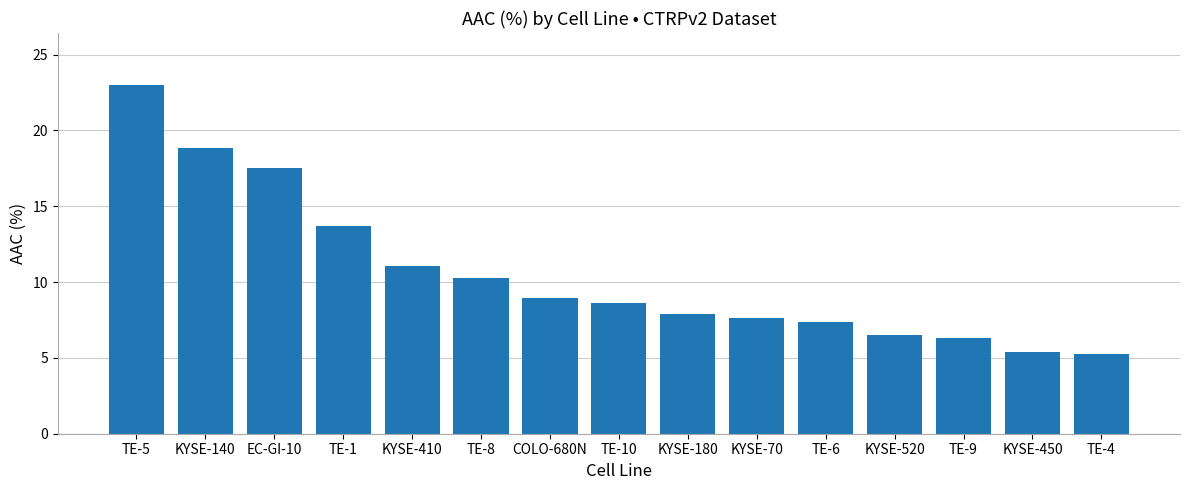

The value at TE-10 is 11.2. True or false?

False